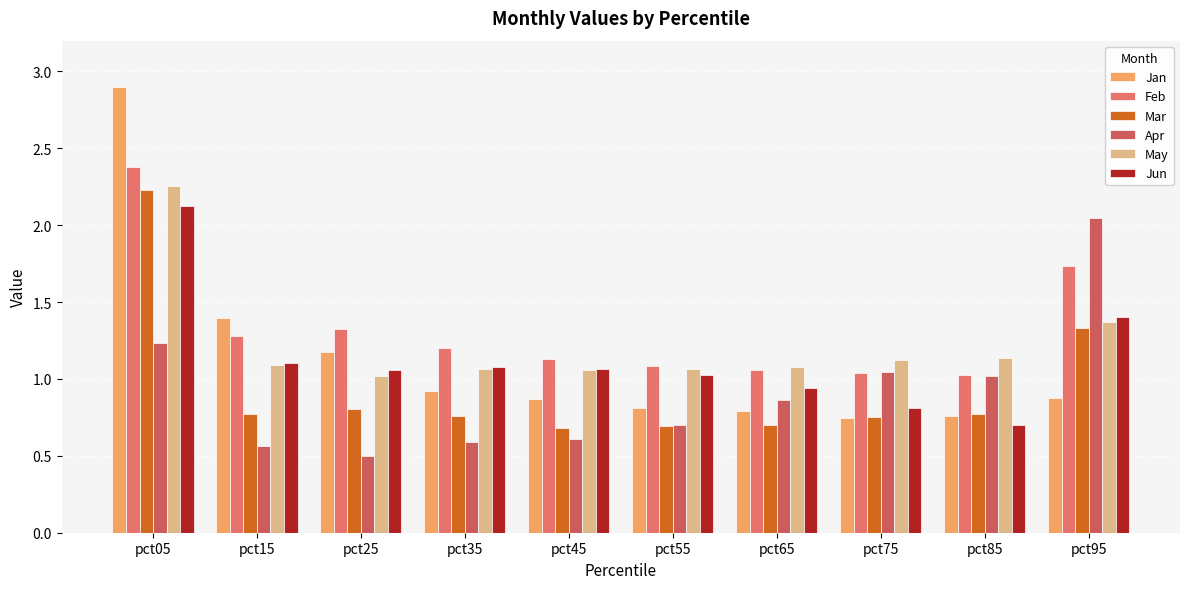

Which label corresponds to the smallest value in the chart?

pct25